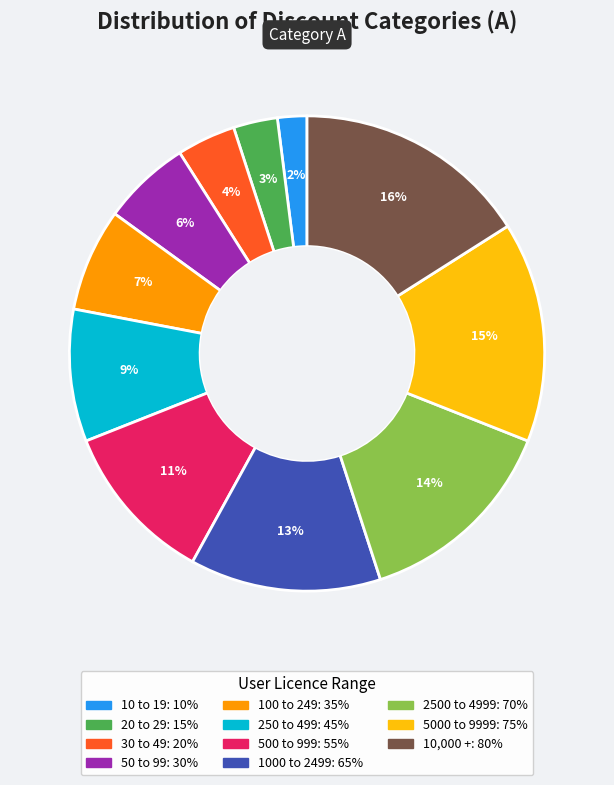

What is the largest slice in the pie chart?

10,000 +